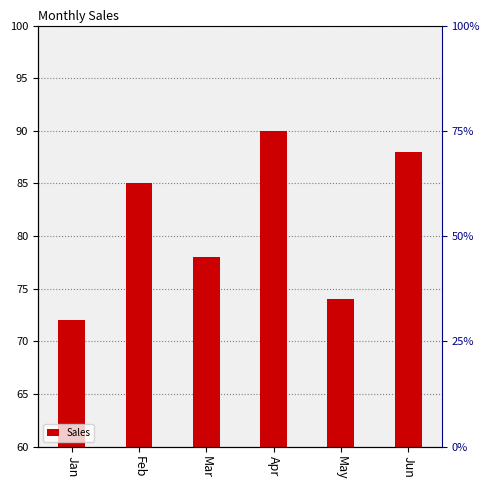

What is the smallest value displayed?

72